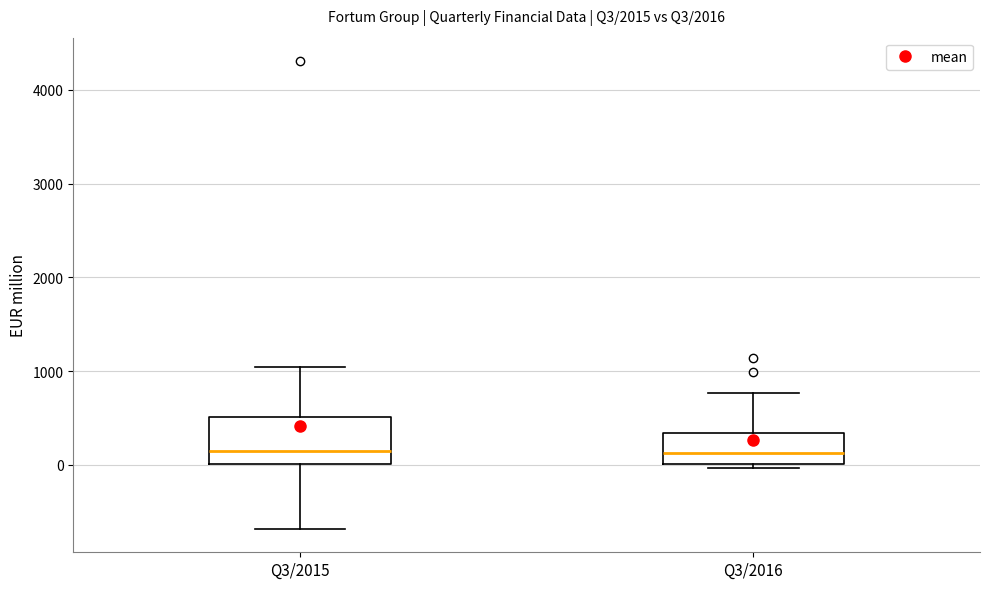

Reading left to right, read every box against the y-axis: the position of its median line, the range the box covers, and the ends of its whiskers. The values are not printed on the chart, so give them approximately, as read against the axis.

Q3/2015: median 100, box 0 to 500, whiskers -700 to 1000
Q3/2016: median 100, box 0 to 300, whiskers 0 (just below the box's lower edge) to 800